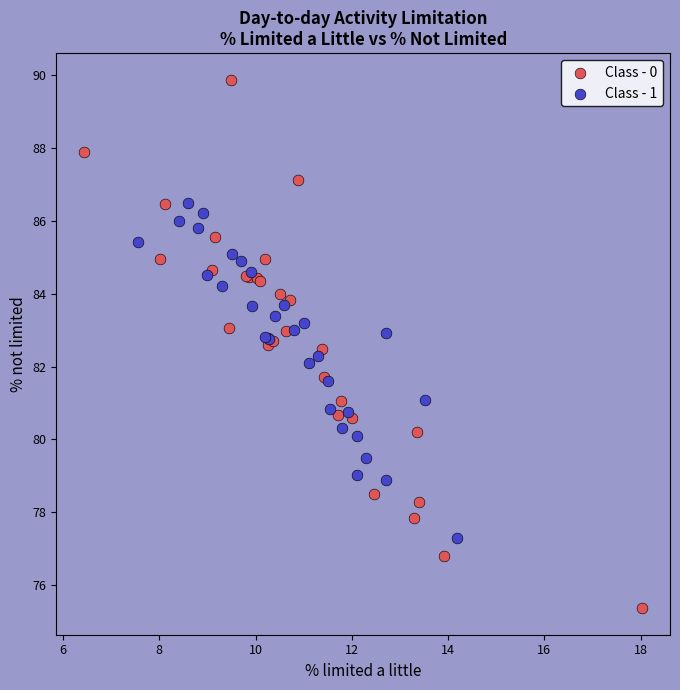

Which series reaches the minimum Y coordinate?

Class - 0